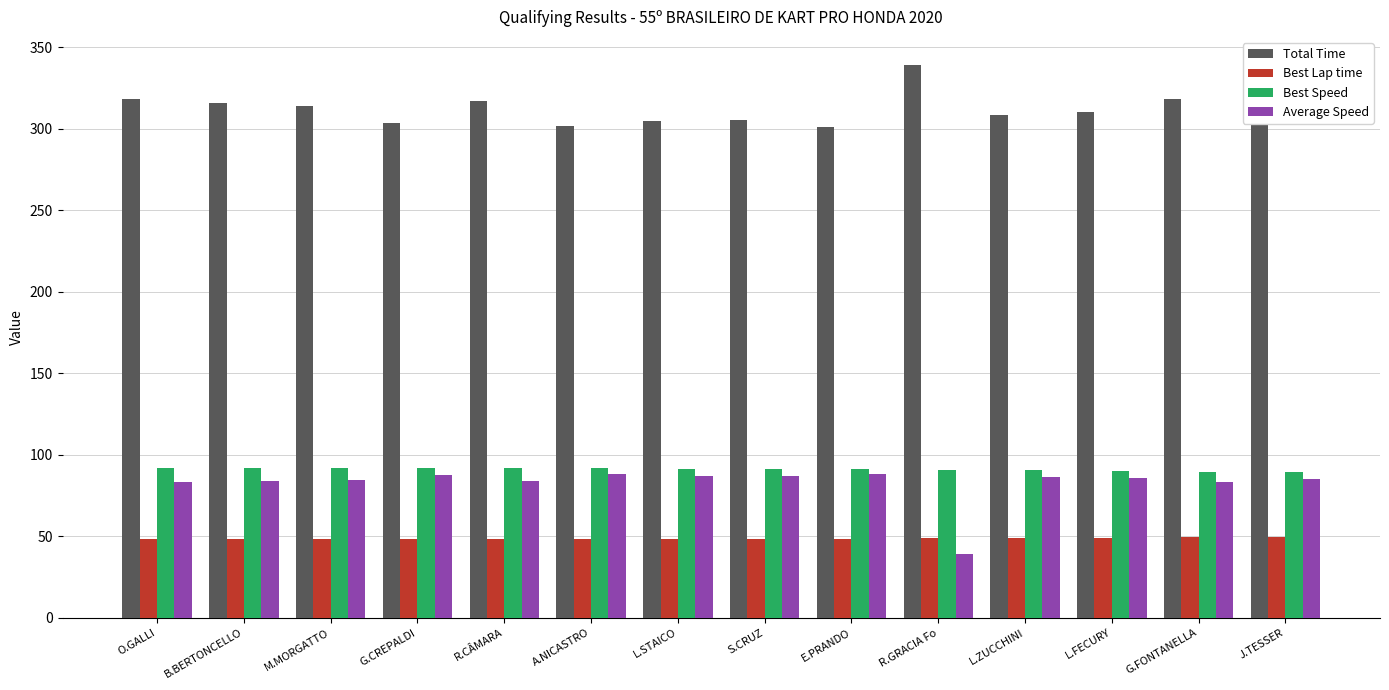

List the series in order of their peak value, lowest first.

Best Lap time, Average Speed, Best Speed, Total Time